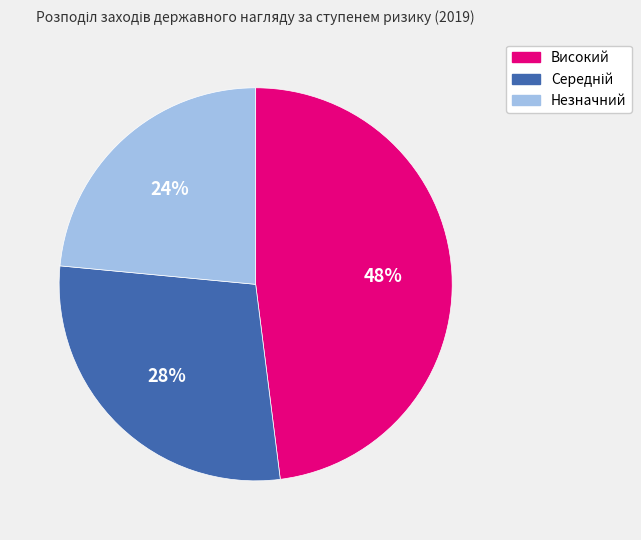

Is there a majority slice in this chart?

No